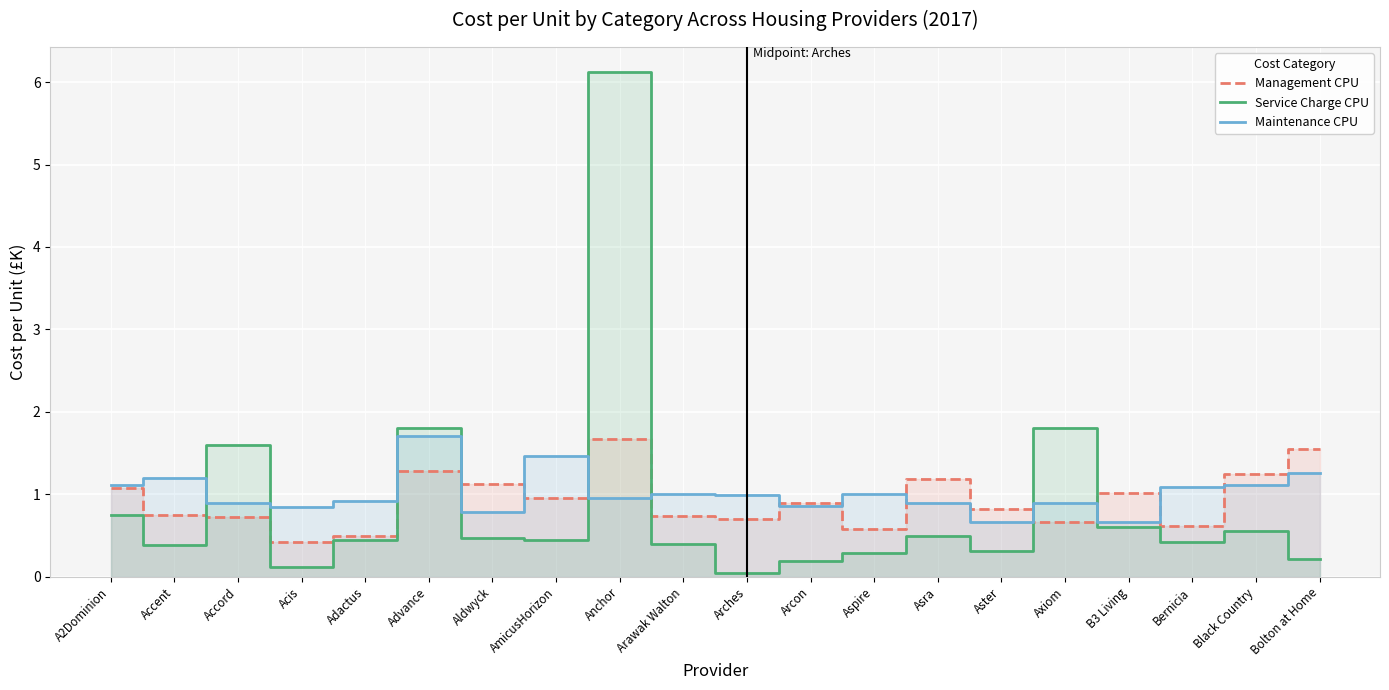

Does the chart display data point markers on the line(s)?

No